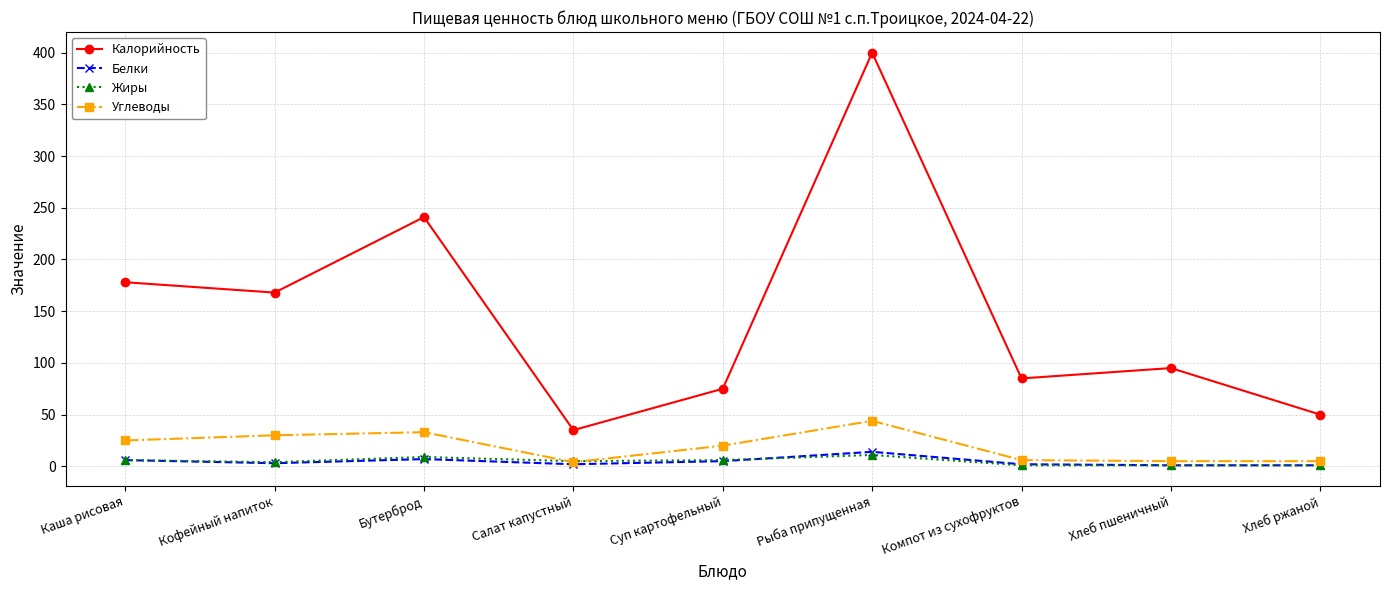

The value of Калорийность at Хлеб ржаной is 22. True or false?

False